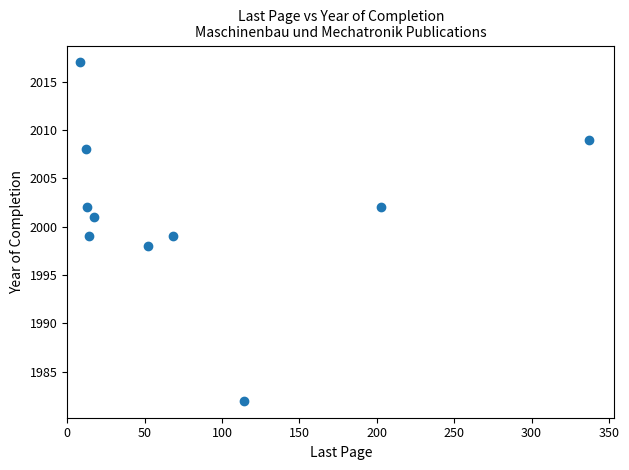

What is the average Y value?

2002